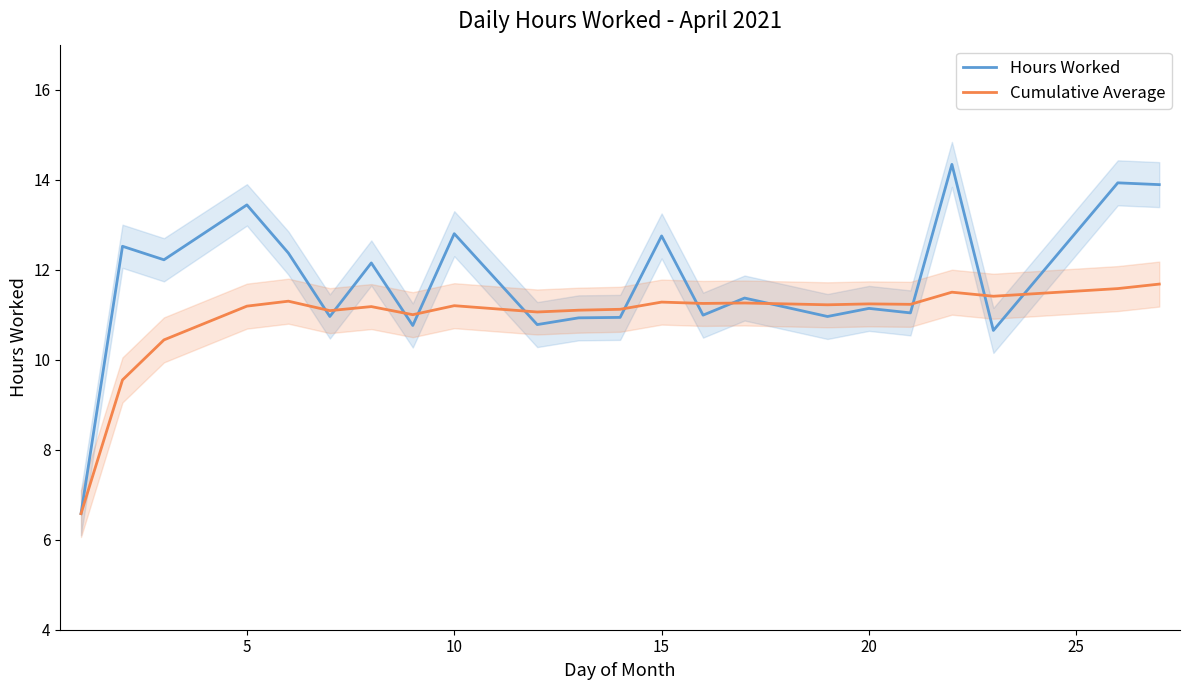

What is the highest value of the Cumulative Average series?

11.7